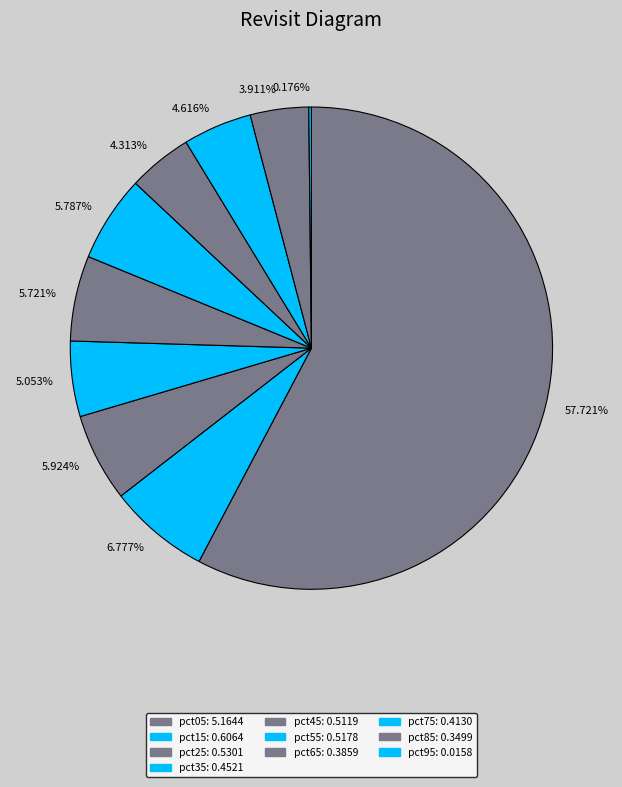

Does any single category account for the majority?

Yes